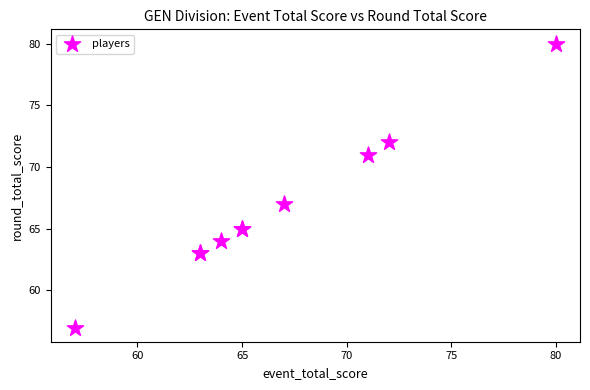

What Y value in the scatter plot is closest to 68?

67